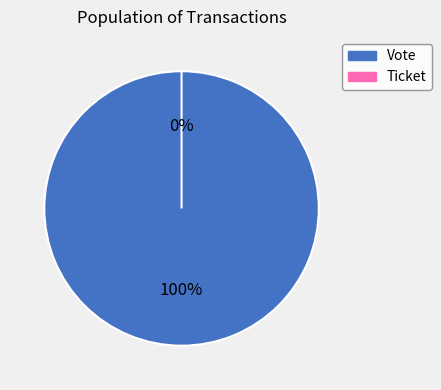

Count the number of slices in the pie.

2